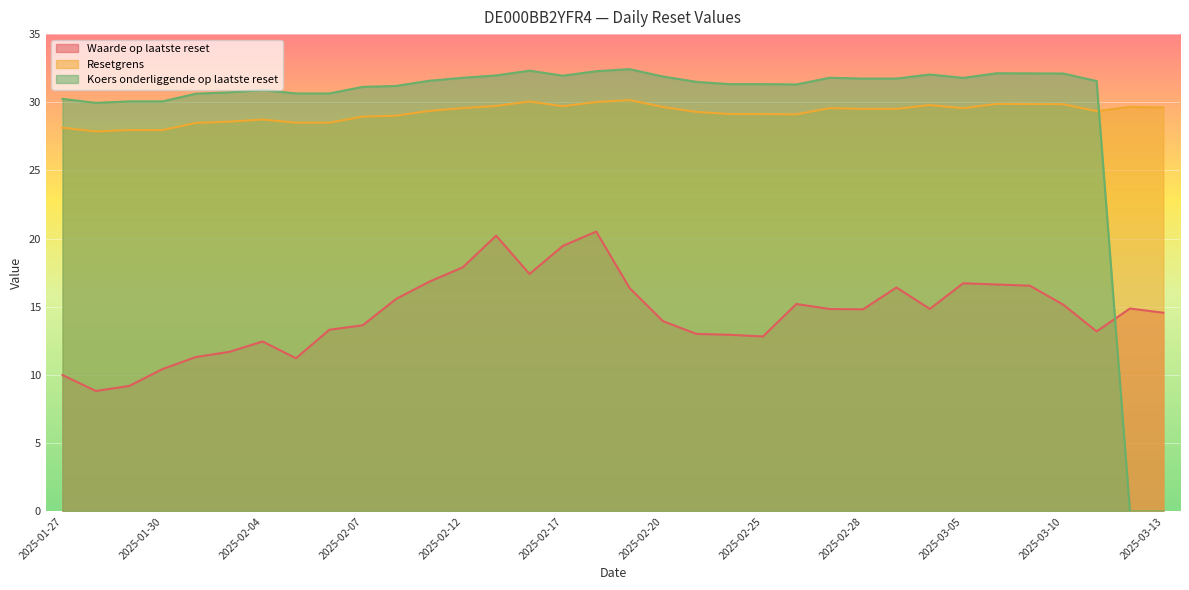

Rank the series by their maximum value, from highest to lowest.

Koers onderliggende op laatste reset, Resetgrens, Waarde op laatste reset